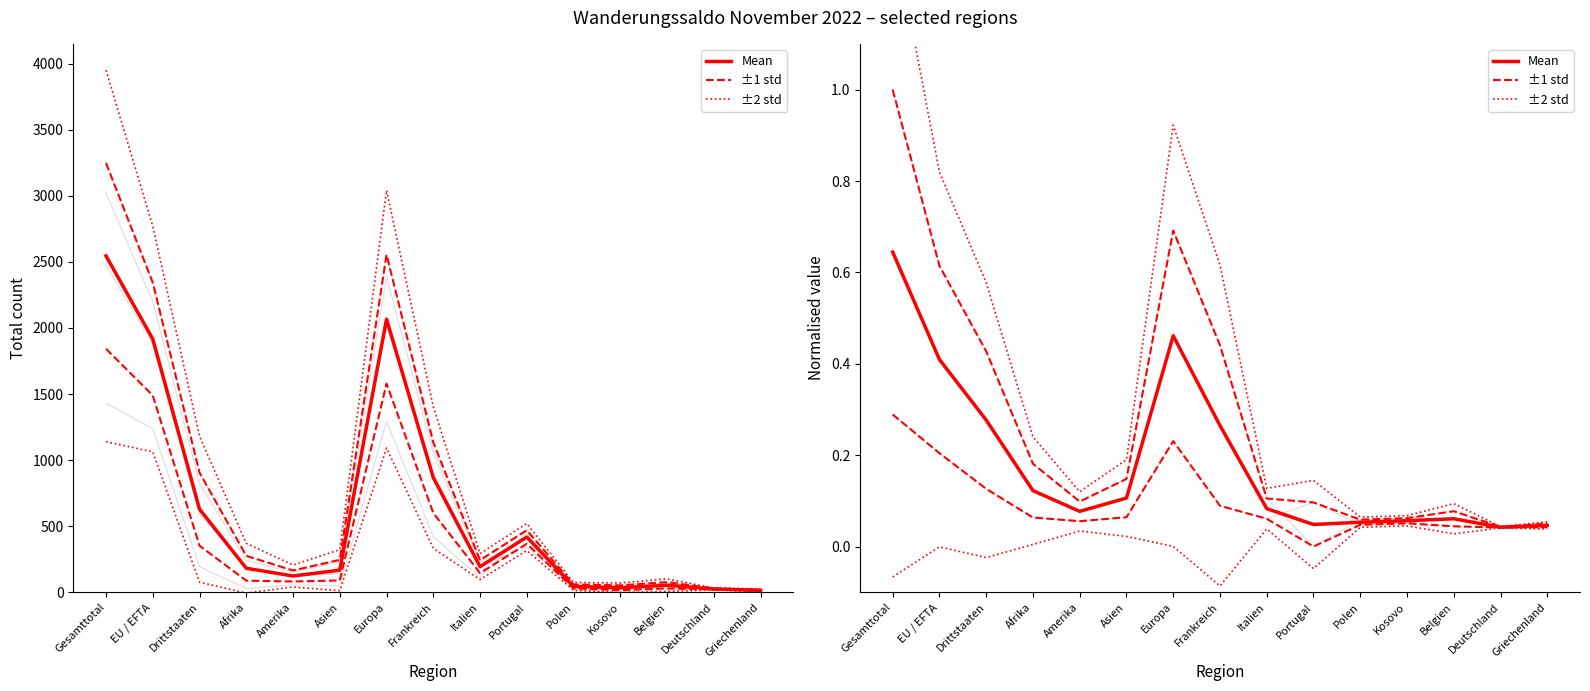

True or false: ±1 std and ±2 std intersect in this chart.

False